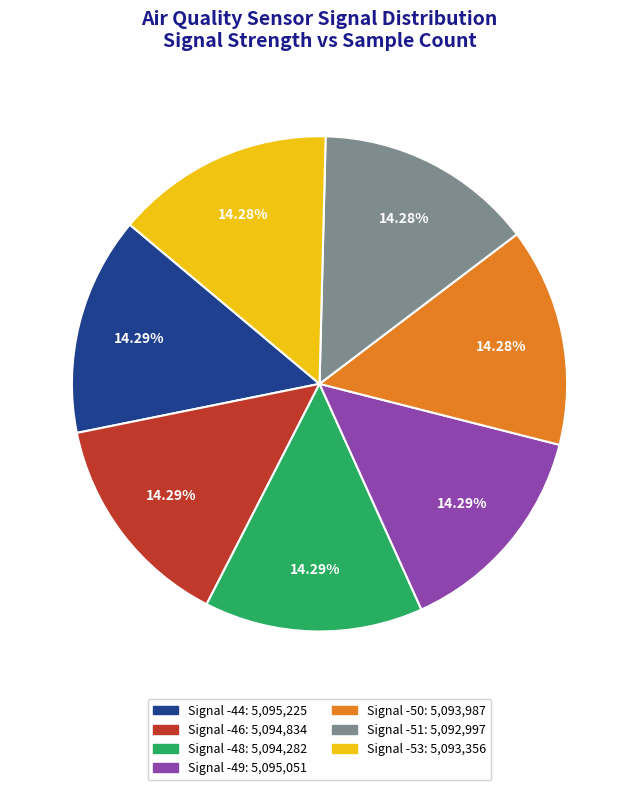

Is Signal -53 the majority of the pie?

No